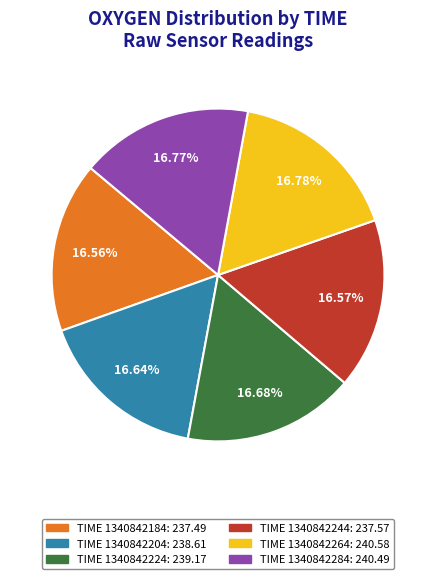

Count the number of slices in the pie.

6